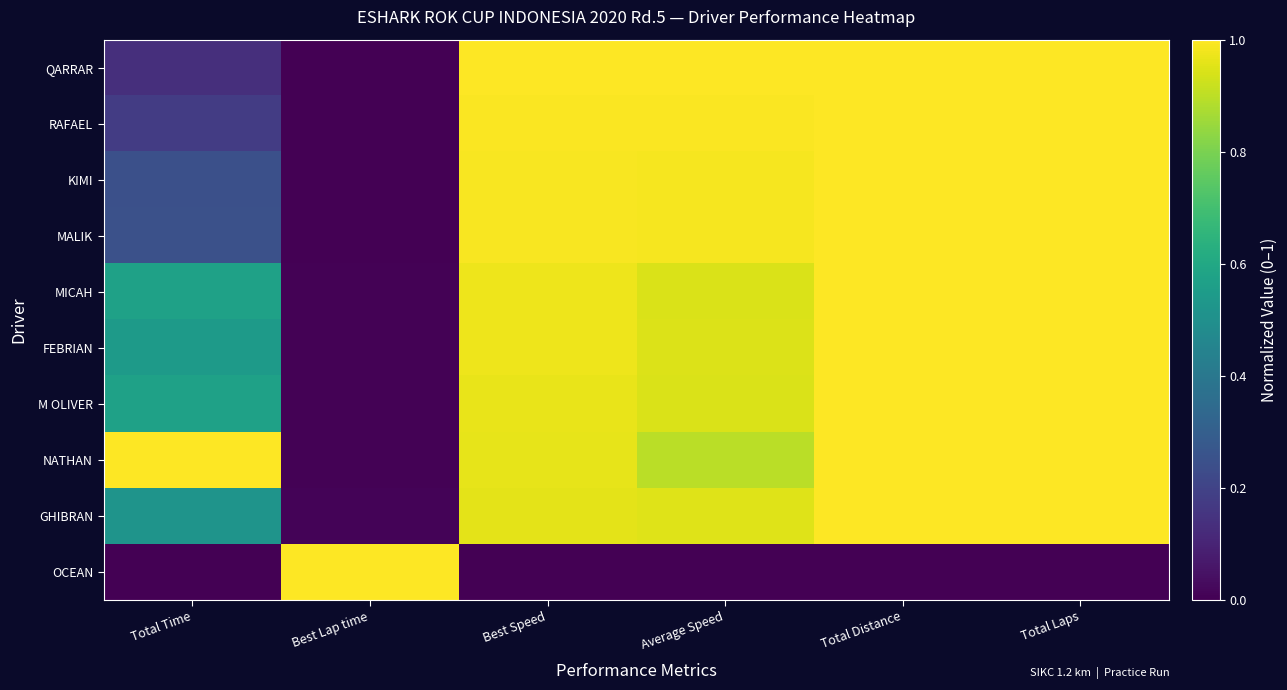

Which series has the largest total across all categories?

NATHAN